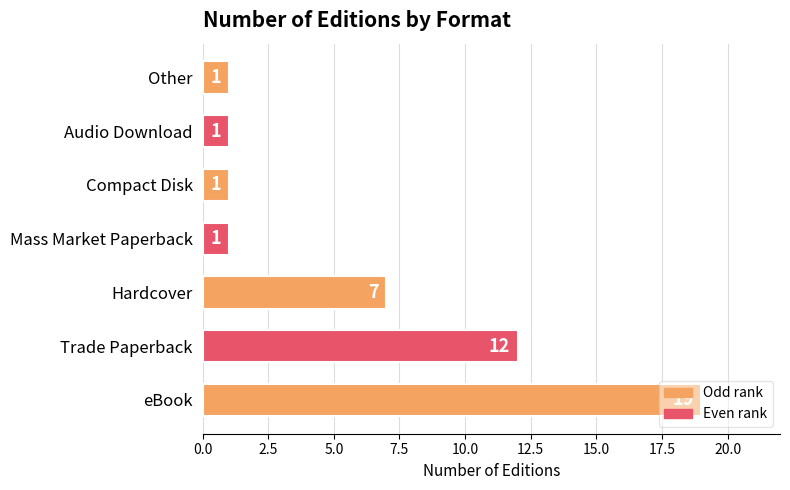

What is the sum of the values at Trade Paperback and Audio Download?

13